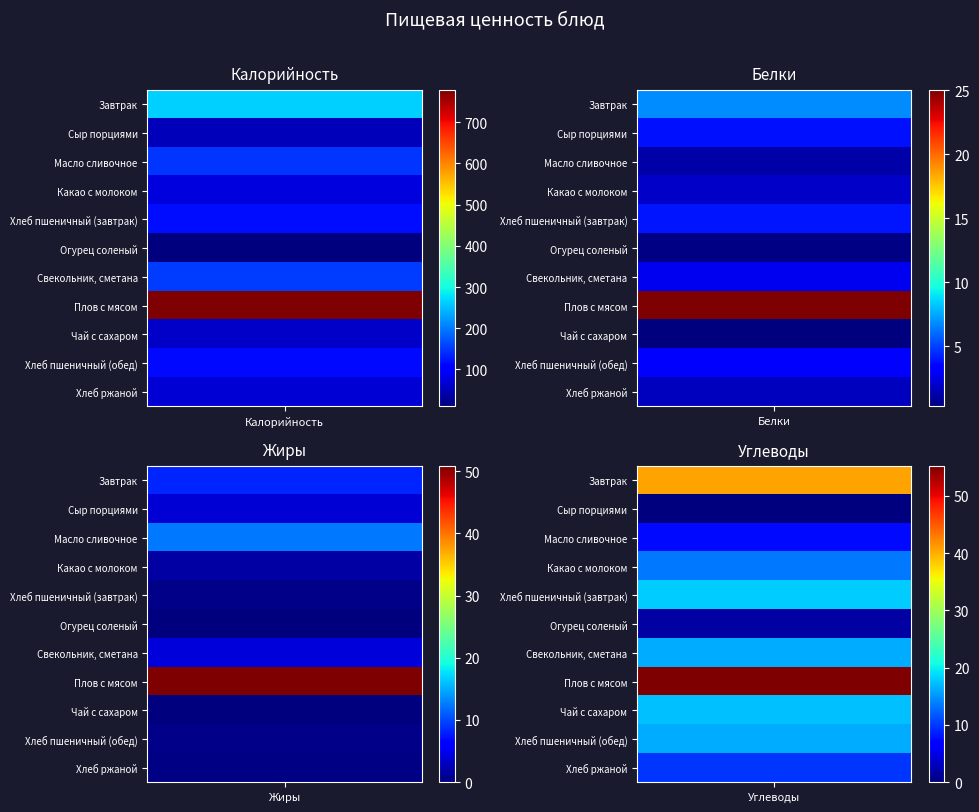

Reading right to left, transcribe all the data shown in this chart.

Завтрак: 40.7	8.2	6.8	264.0
Сыр порциями: 0.0	3.9	3.8	51.5
Масло сливочное: 7.5	12.5	1.2	147.0
Какао с молоком: 13.4	1.6	1.9	75.4
Хлеб пшеничный (завтрак): 18.1	0.5	4.0	116.9
Огурец соленый: 1.9	0.1	0.5	10.8
Свекольник, сметана: 16.2	4.0	2.8	153.2
Плов с мясом: 55.2	50.8	25.0	778.0
Чай с сахаром: 17.3	0.0	0.3	60.0
Хлеб пшеничный (обед): 16.2	0.6	3.5	115.0
Хлеб ржаной: 9.7	0.3	1.7	69.0